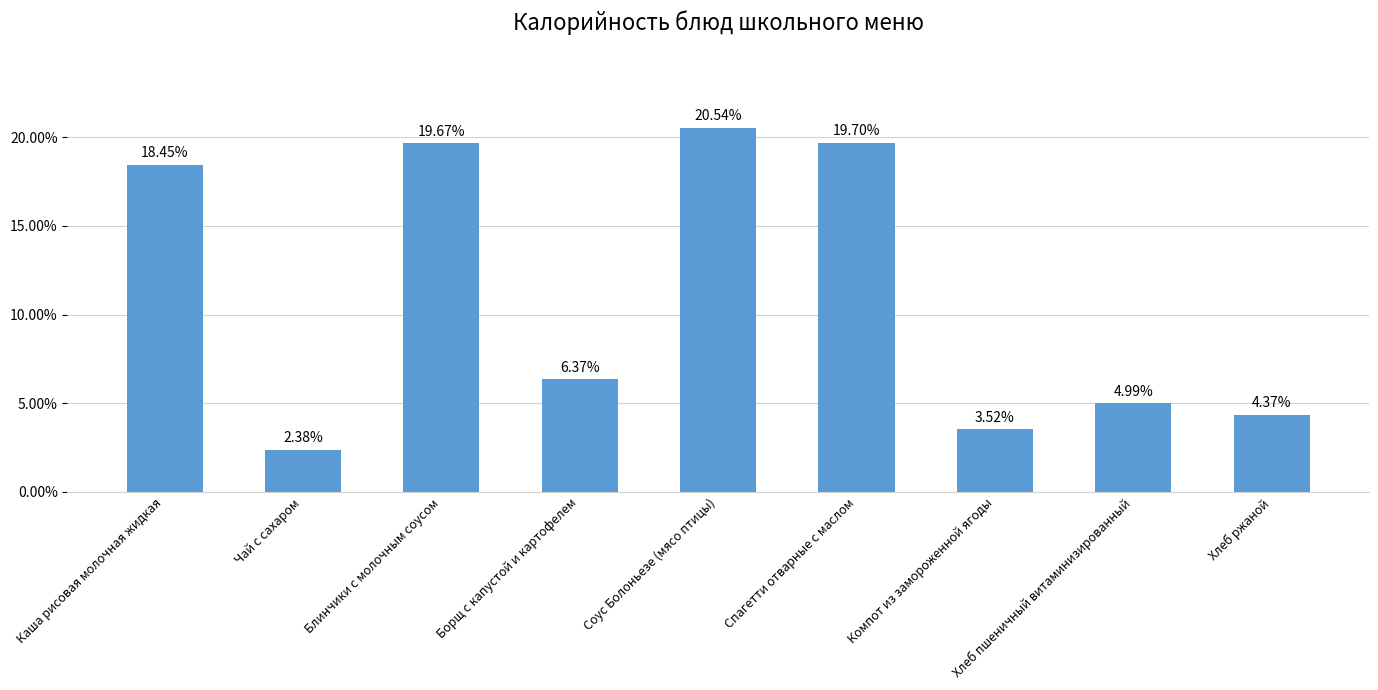

Is it true that the value at Хлеб пшеничный витаминизированный is 0.1?

False